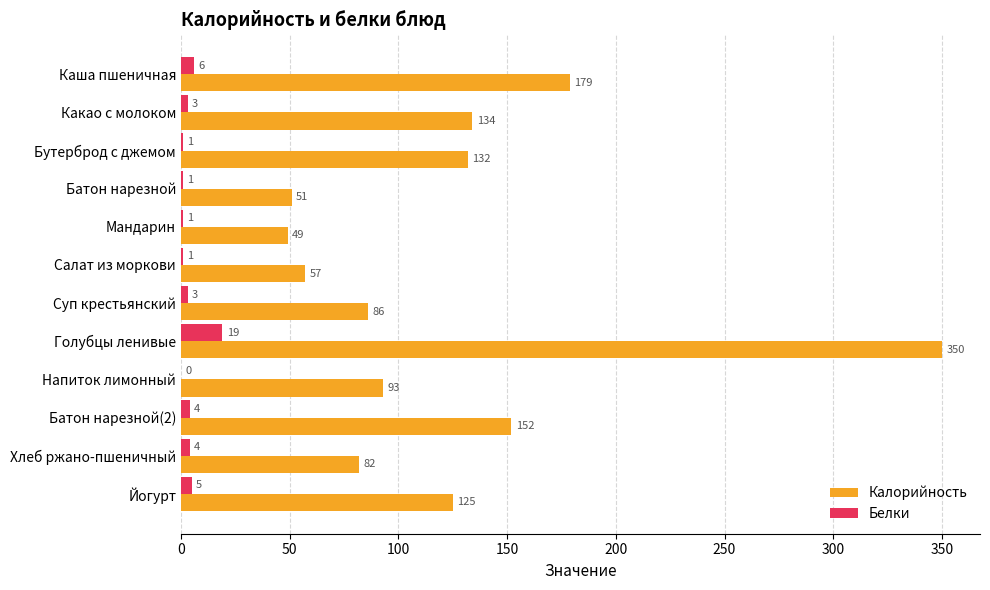

How many values in Белки are above zero?

11